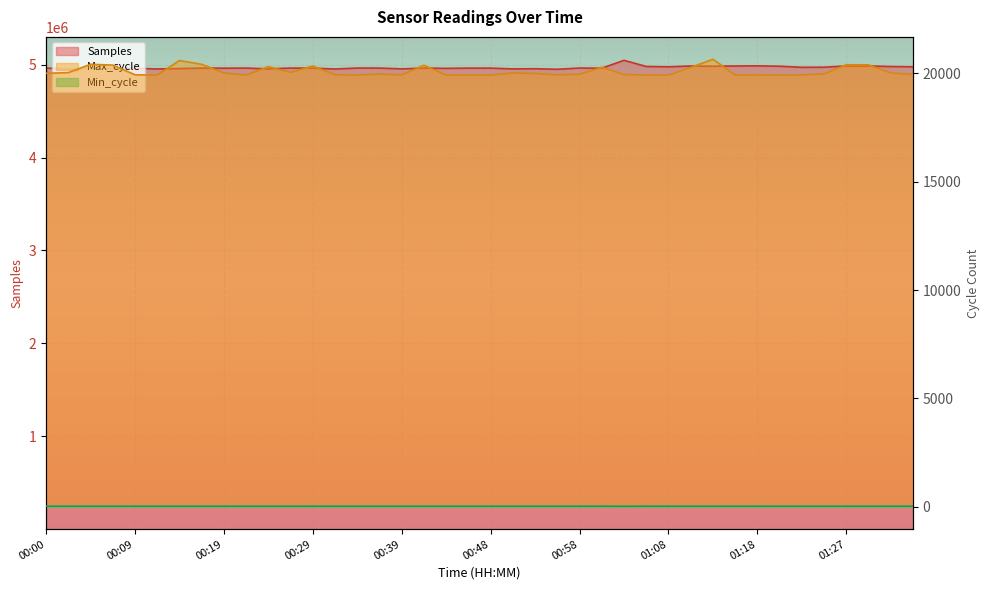

How many values in the Min_cycle series are below 28?

1